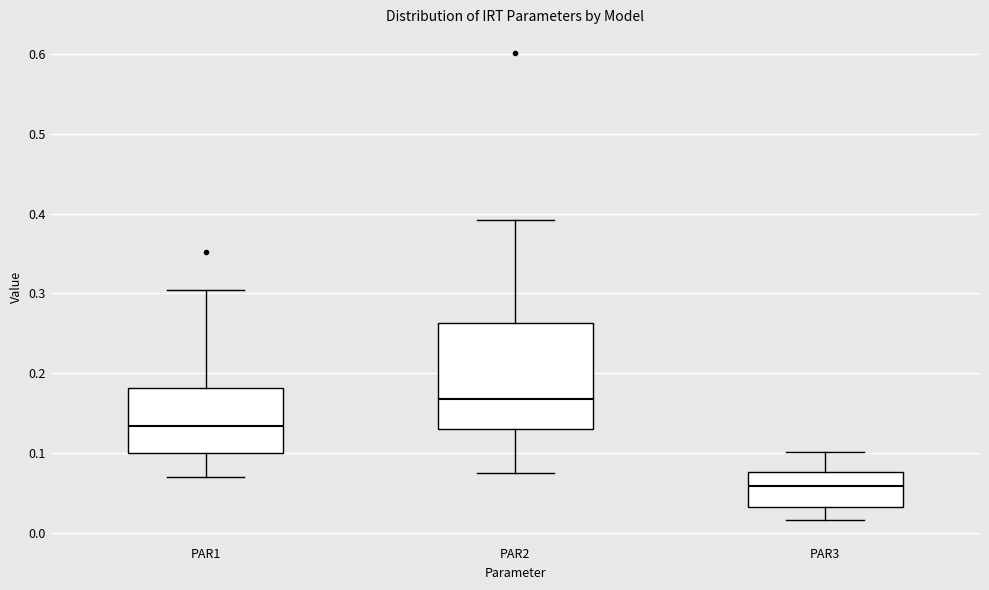

Which box is the tallest, from its lower edge to its upper edge?

PAR2